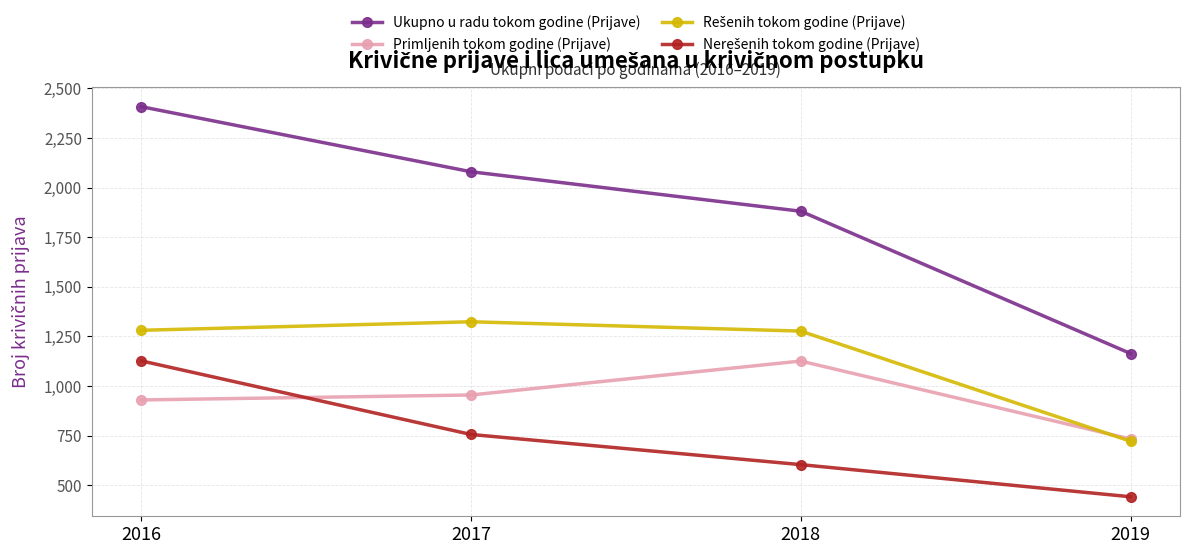

How many lines are shown in the chart?

4